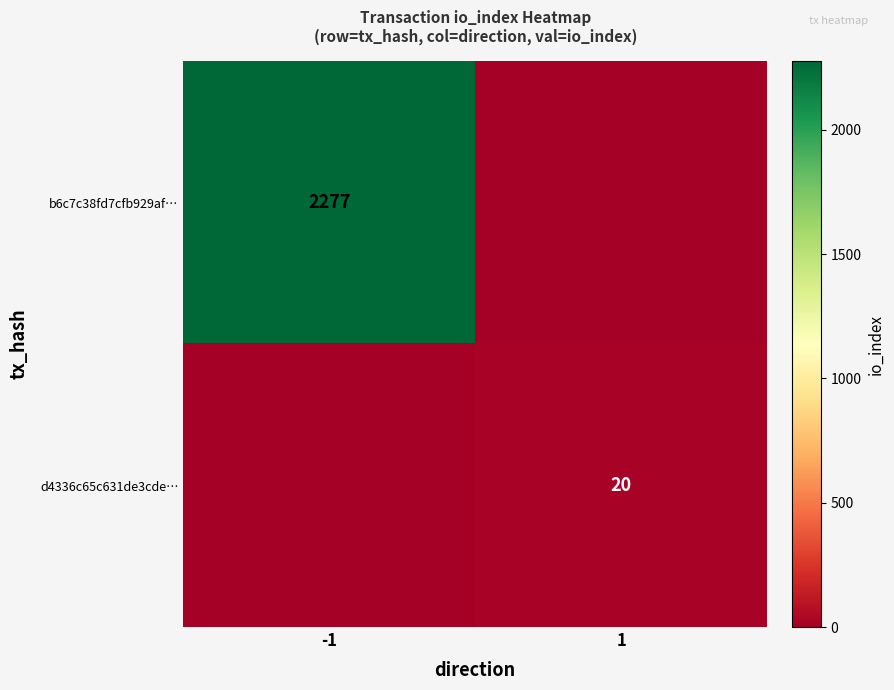

Count the number of data series in this chart.

2